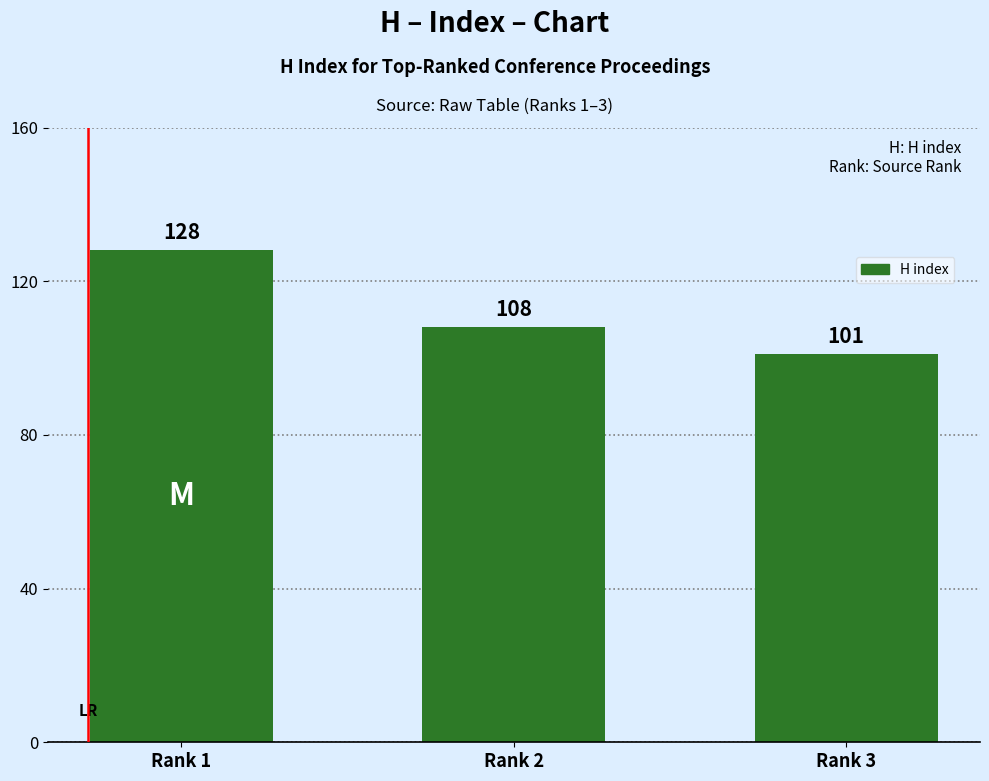

What is the sum of all values?

337